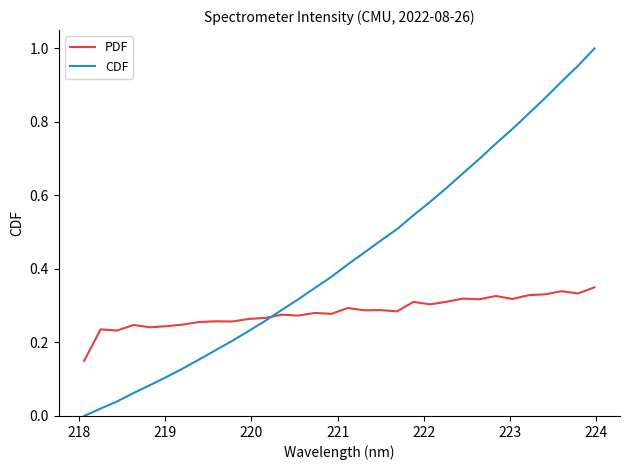

Which series has the largest total across all categories?

CDF